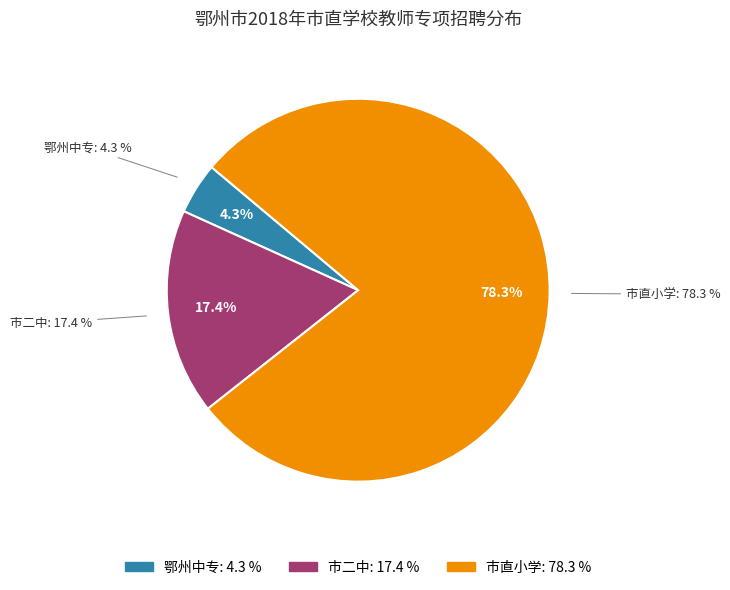

Which slice represents more than half of the pie?

市直小学